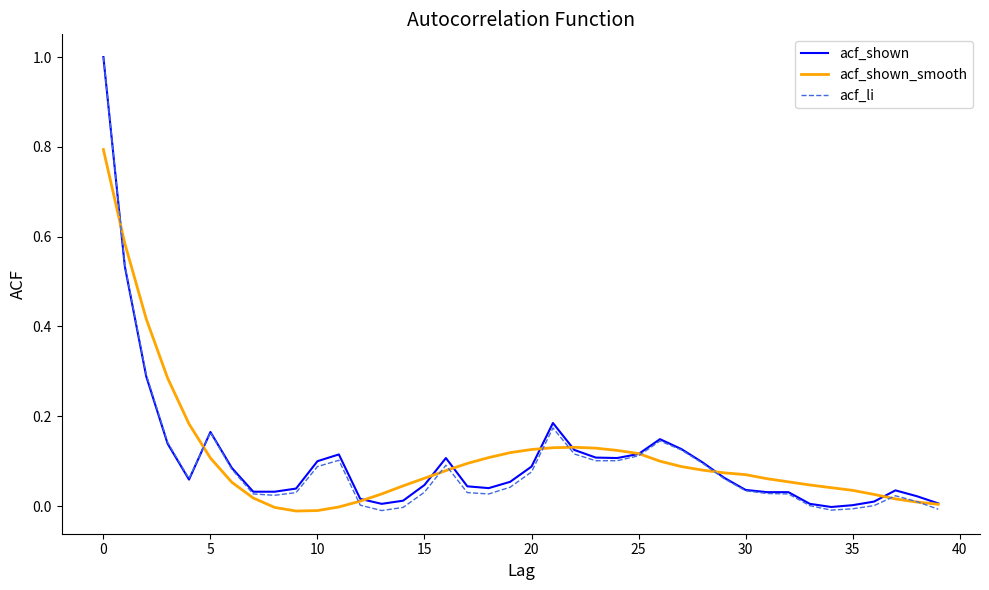

What is the maximum value for acf_shown?

1.0